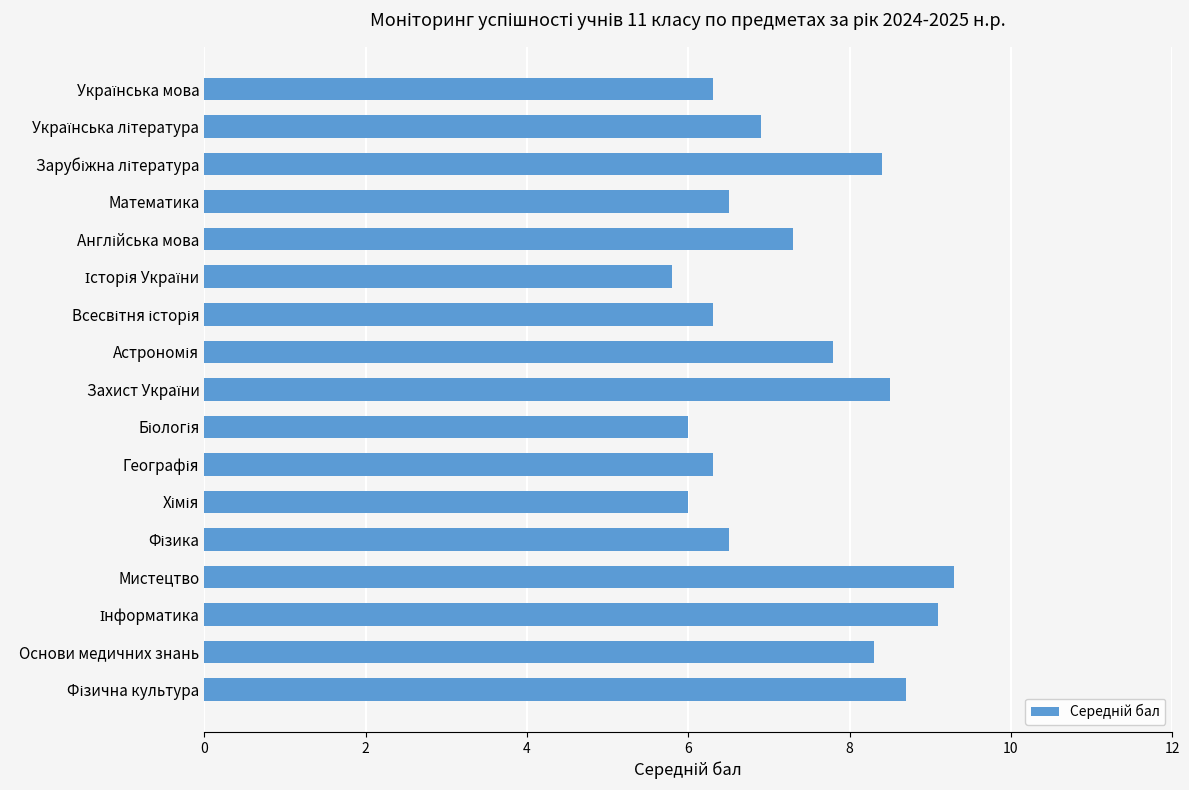

Reading bottom to top, extract all data points from this chart.

8.7	8.3	9.1	9.3	6.5	6.0	6.3	6.0	8.5	7.8	6.3	5.8	7.3	6.5	8.4	6.9	6.3